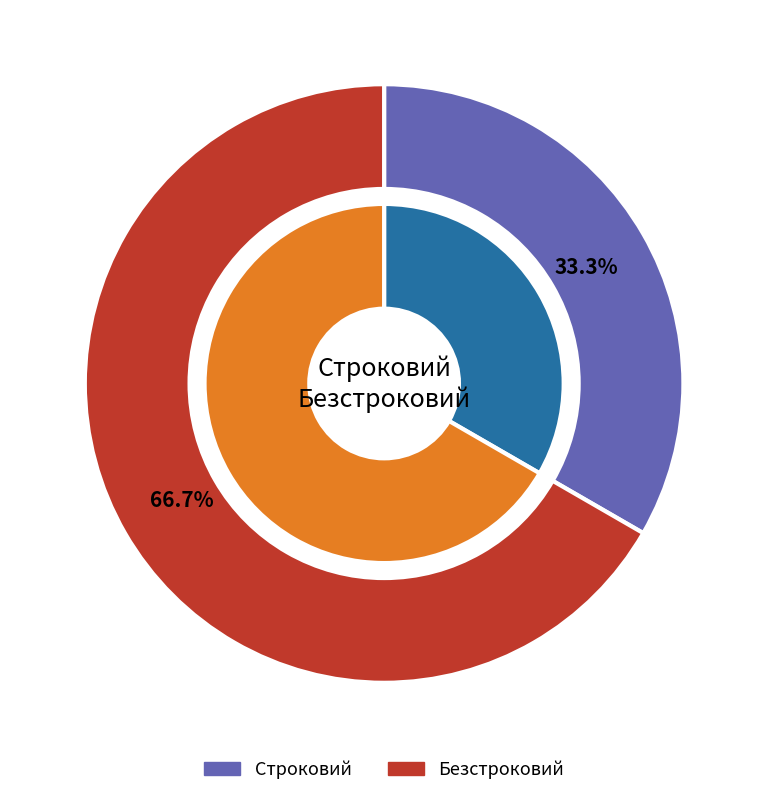

Rank the categories by value from highest to lowest.

Безстроковий, Строковий